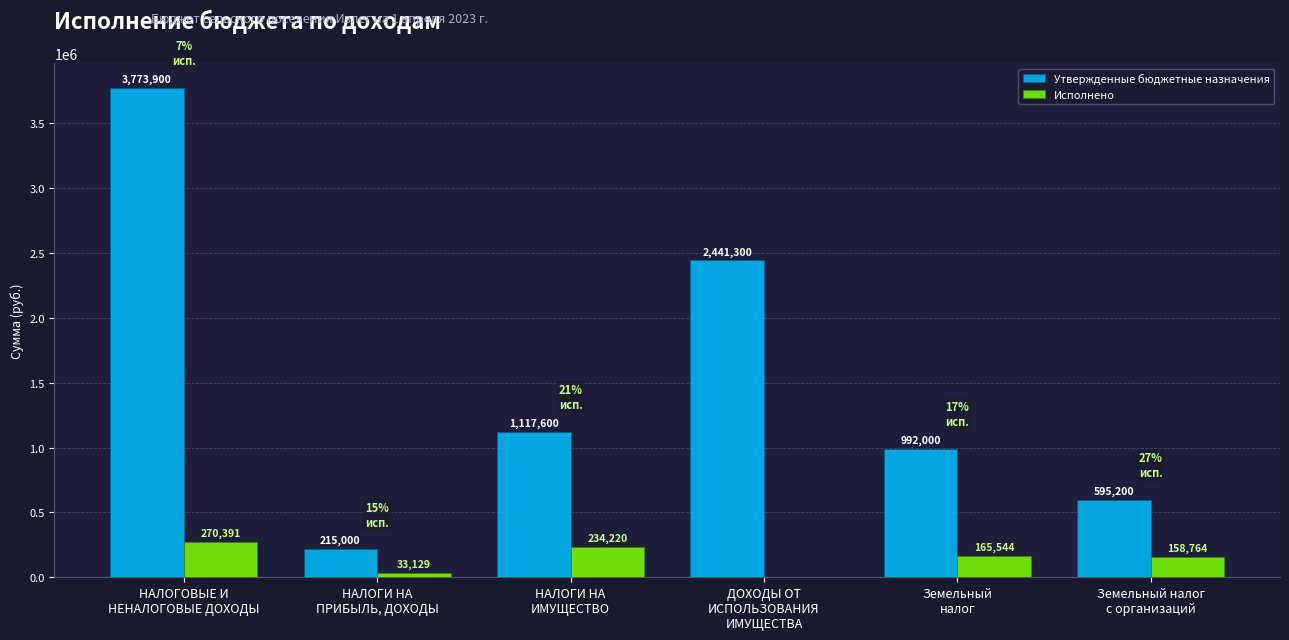

Which series has the largest range (max minus min)?

Утвержденные бюджетные назначения